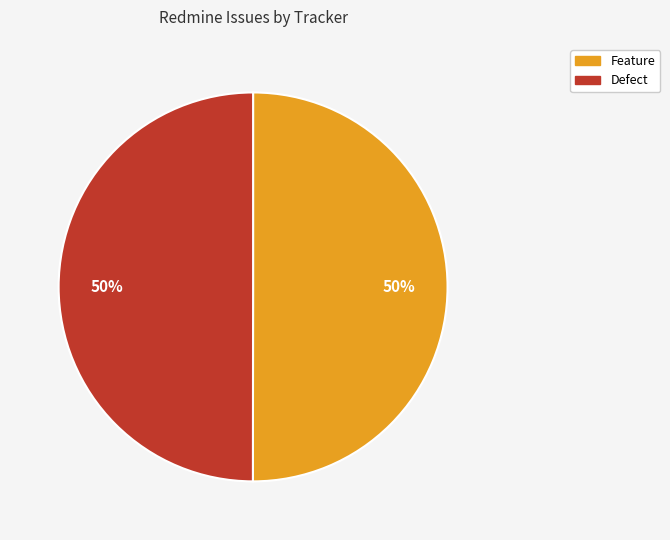

Approximately how many times larger is the value at Defect compared to Feature?

1.0